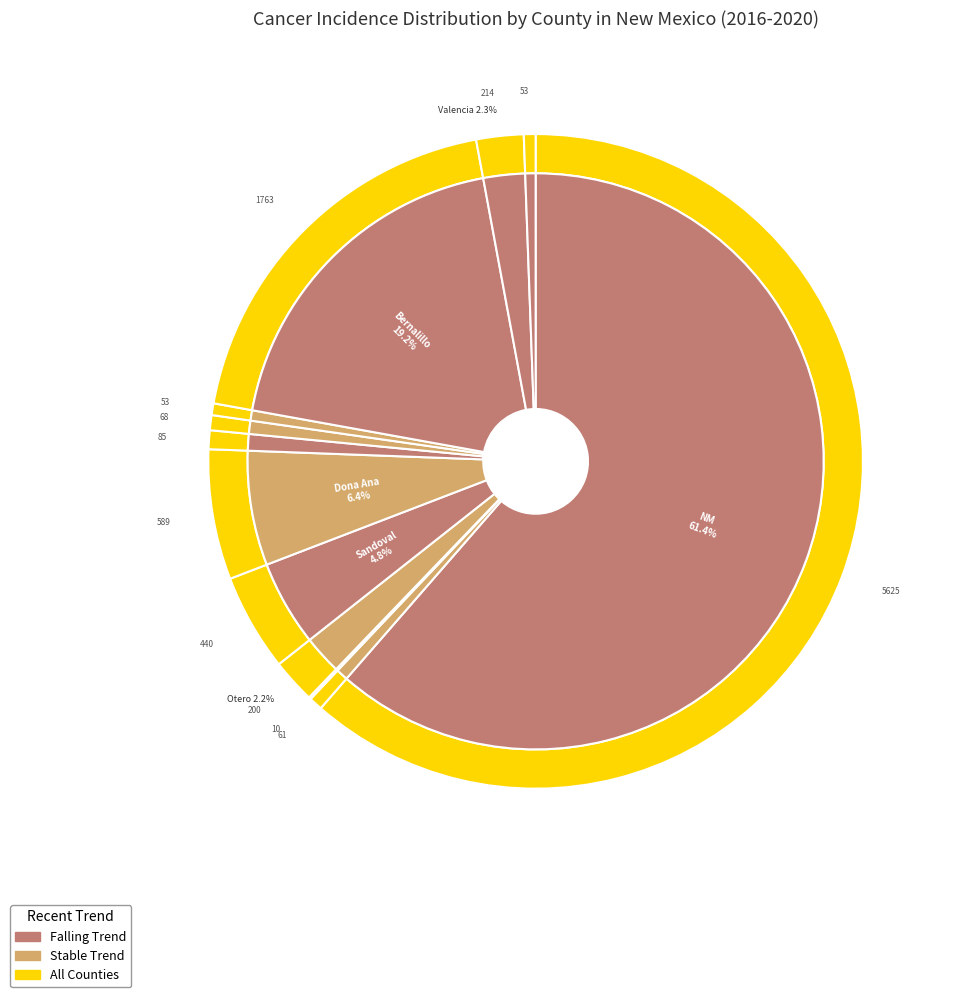

To the nearest percent, what is the difference between the Bernalillo County and De Baca County slice percentages?

19%